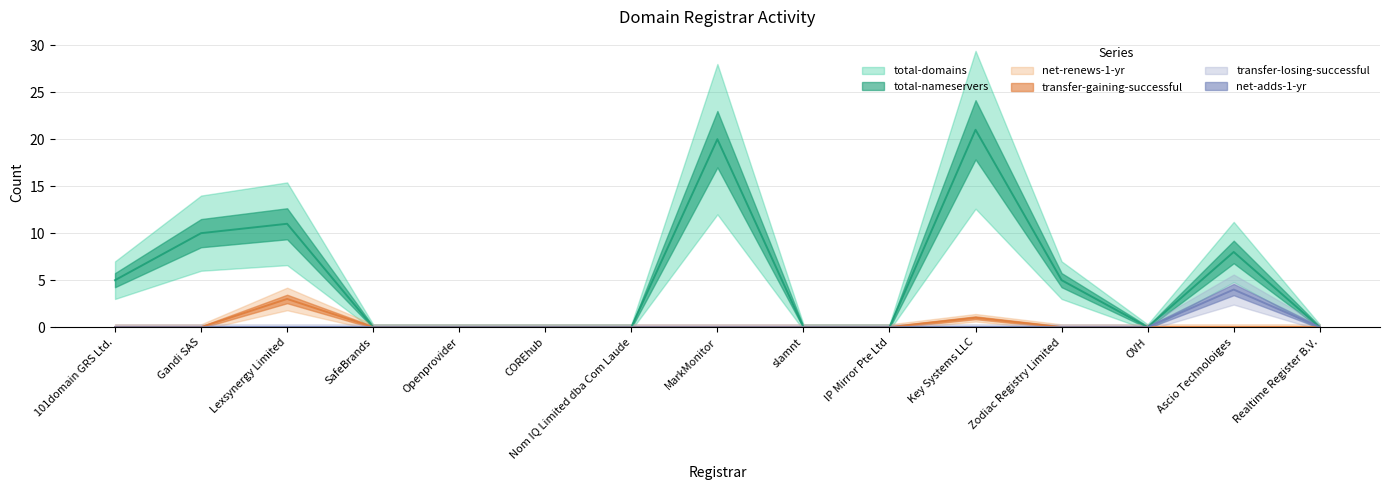

At which label is transfer-losing-successful closest to 2?

101domain GRS Ltd.